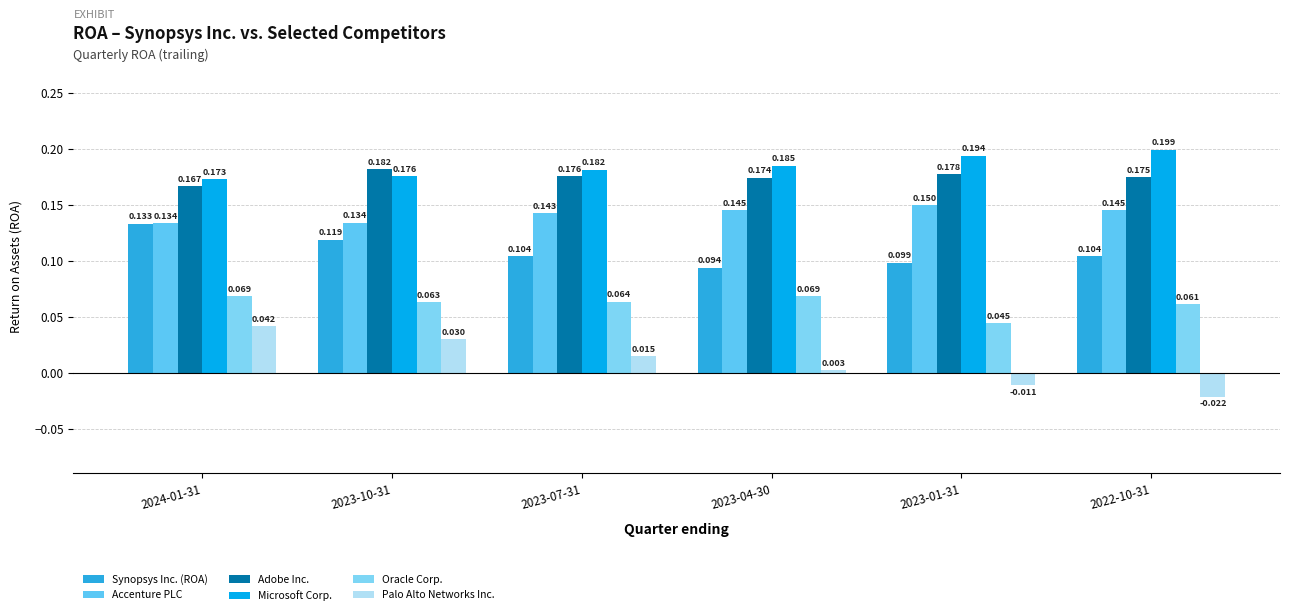

How many bars are there in each group?

6